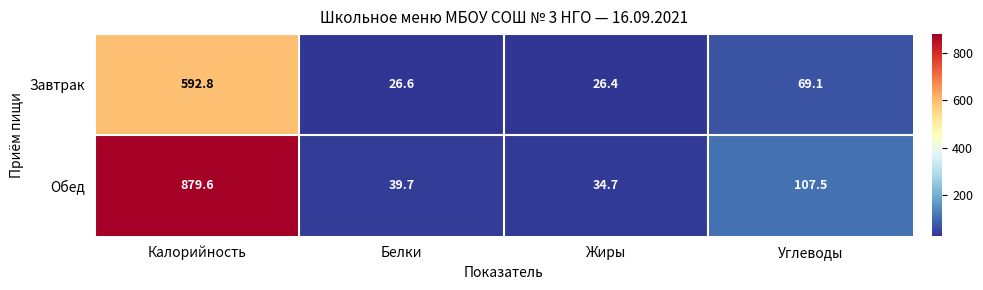

Reading right to left, what are all the values shown in this chart?

Завтрак: Углеводы=69.1	Жиры=26.4	Белки=26.6	Калорийность=592.8
Обед: Углеводы=107.5	Жиры=34.7	Белки=39.7	Калорийность=879.6